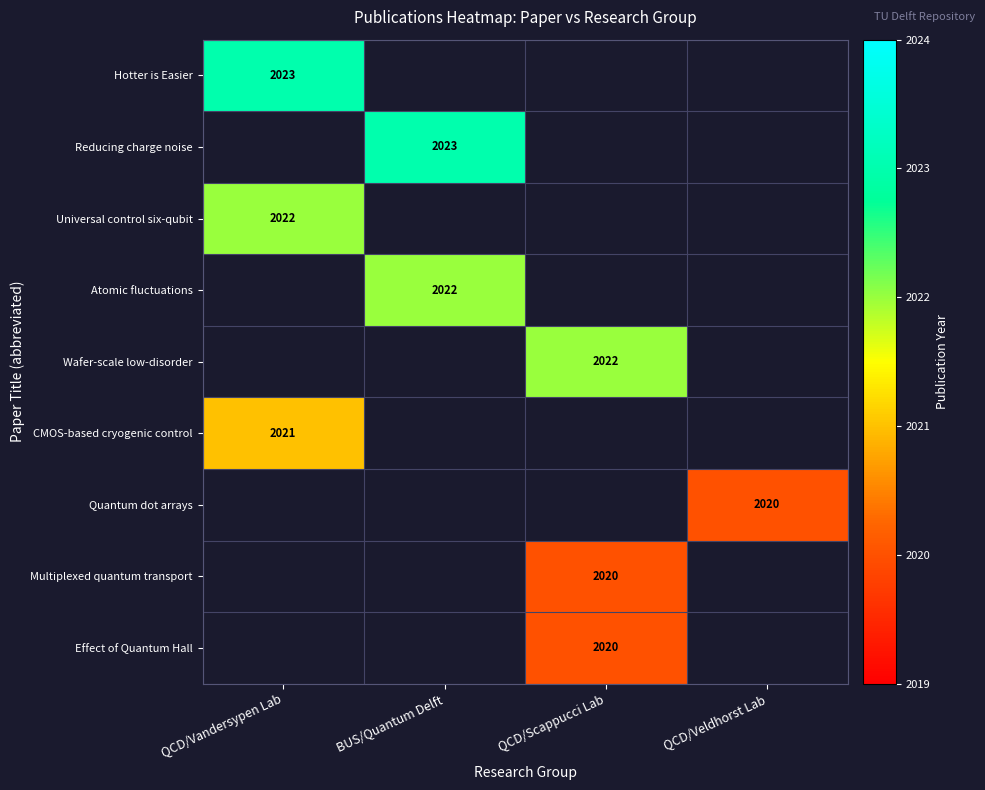

Is it true that Atomic fluctuations equals 2022 at BUS/Quantum Delft?

True